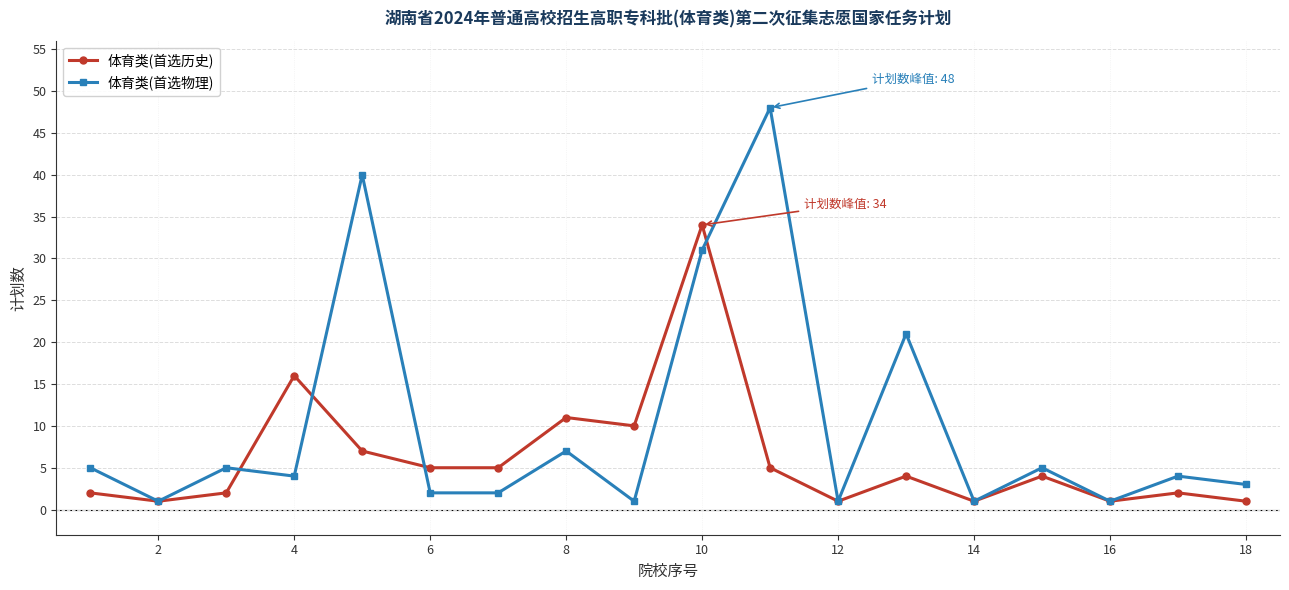

True or false: 体育类(首选物理) has more than 2 points higher than both neighbors.

True